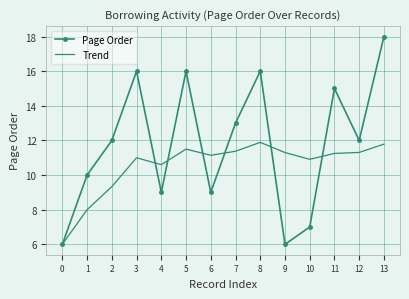

What is the difference between the maximum and second lowest values in the Trend series?

3.9